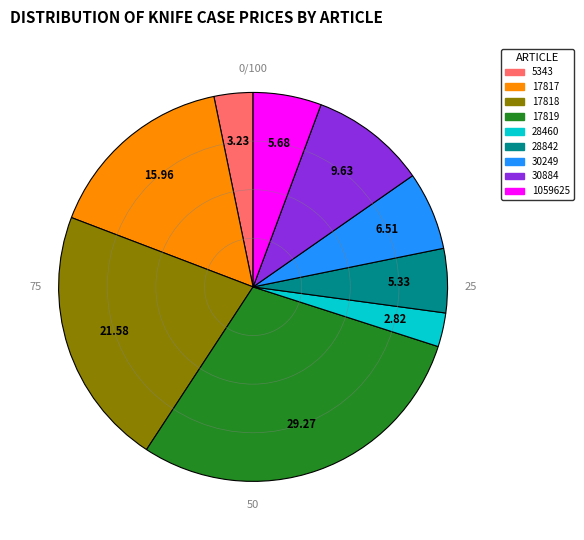

Is there any slice that represents more than half of the pie?

No